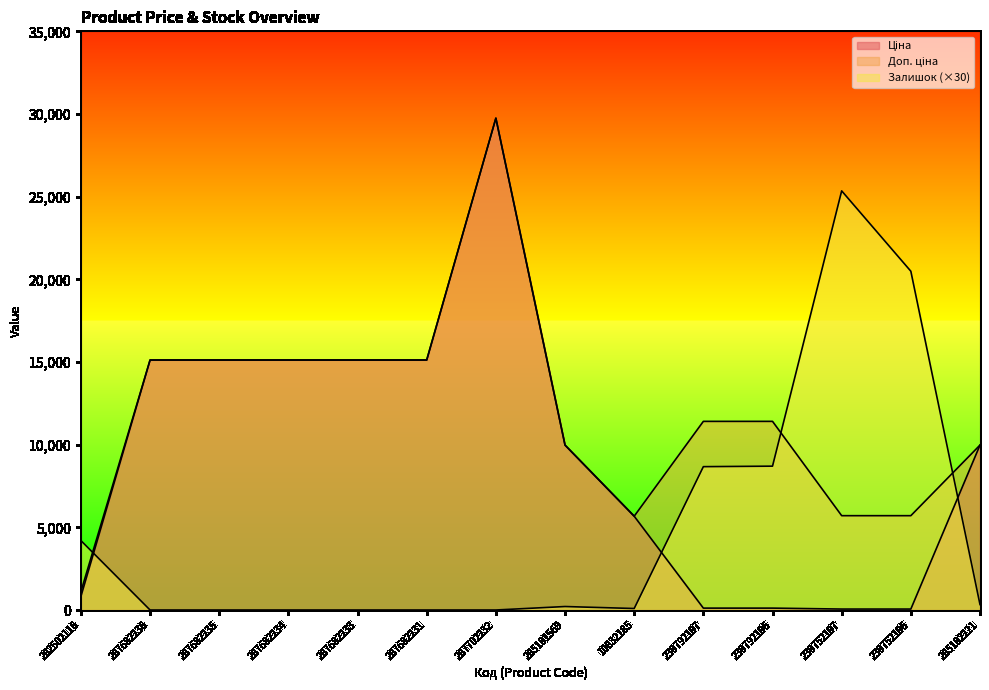

Between 287682234 and 287682233, which series saw the biggest shift?

Ціна